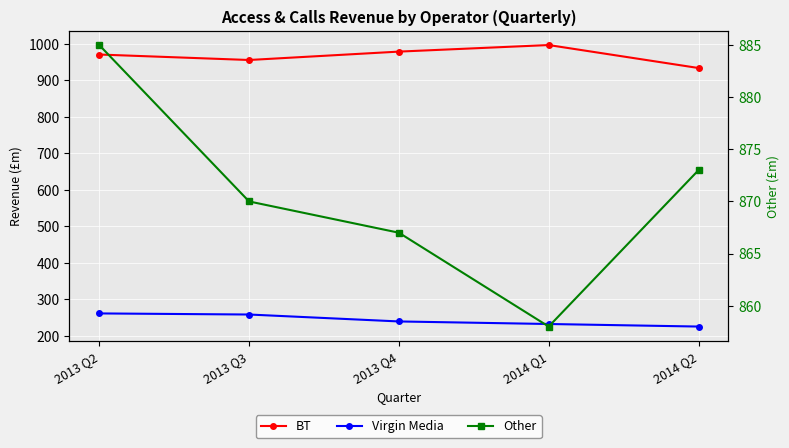

Reading left to right, transcribe all the data shown in this chart.

BT: 971	956	979	997	934
Virgin Media: 261	258	239	232	225
Other: 885	870	867	858	873